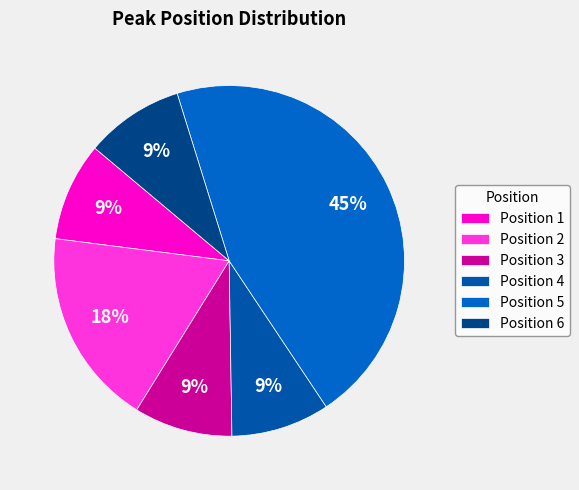

Combined, do Position 2 and Position 3 account for over 50%?

No